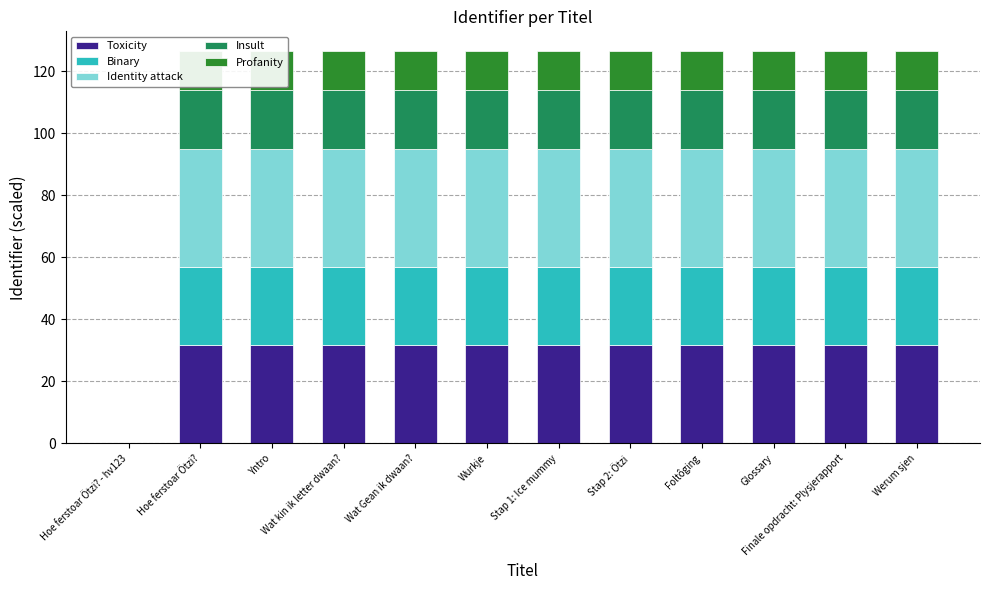

What is the total value across all series at Wurkje?

126.5